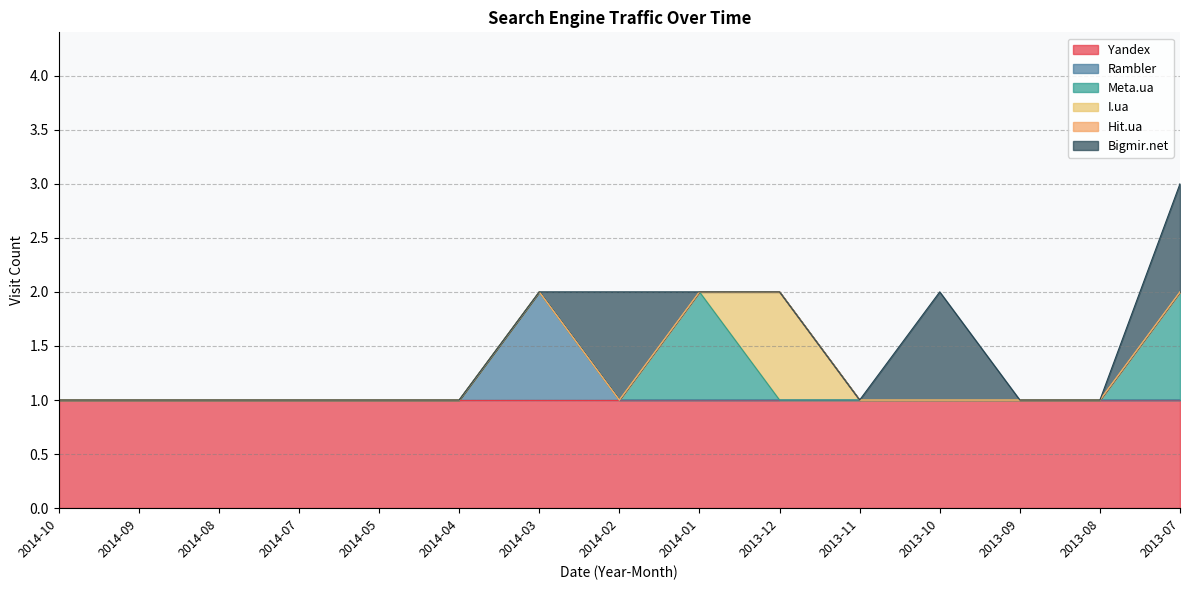

True or false: Meta.ua and Rambler intersect in this chart.

False